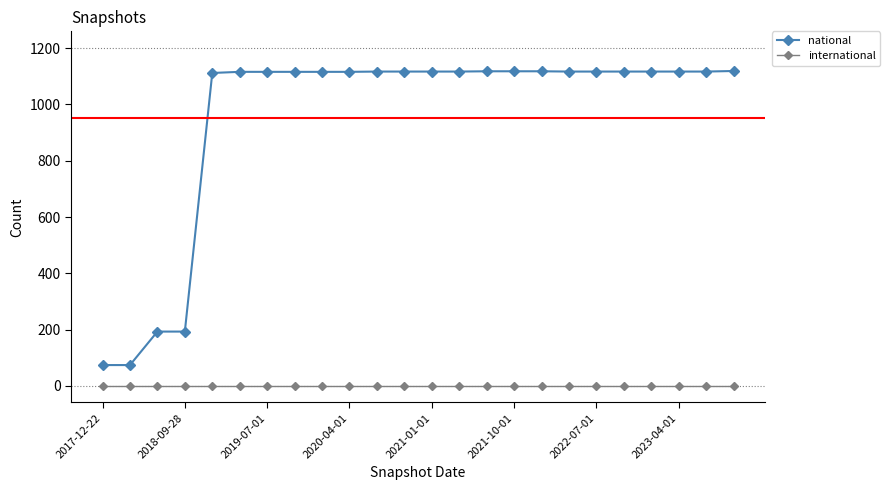

Which series has the largest range (max minus min)?

national